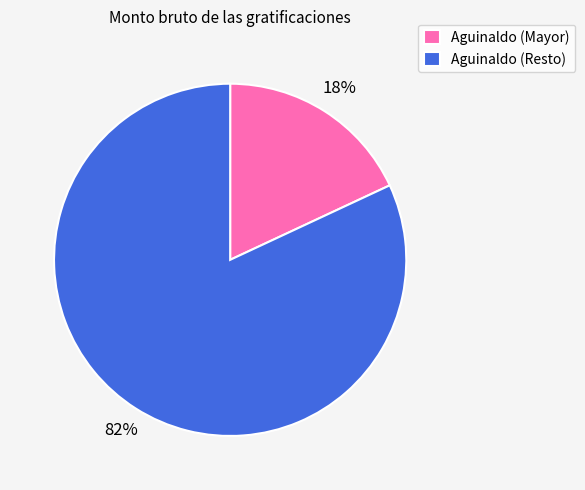

To the nearest percent, what portion does Aguinaldo (Mayor) represent?

18%